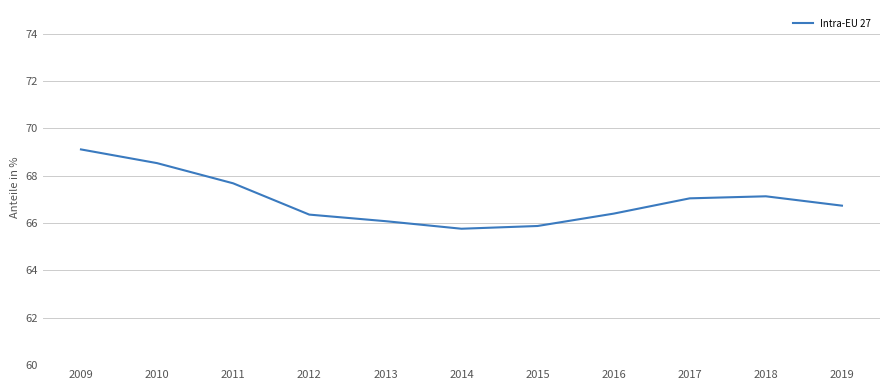

What is the difference between the maximum and minimum values?

3.3